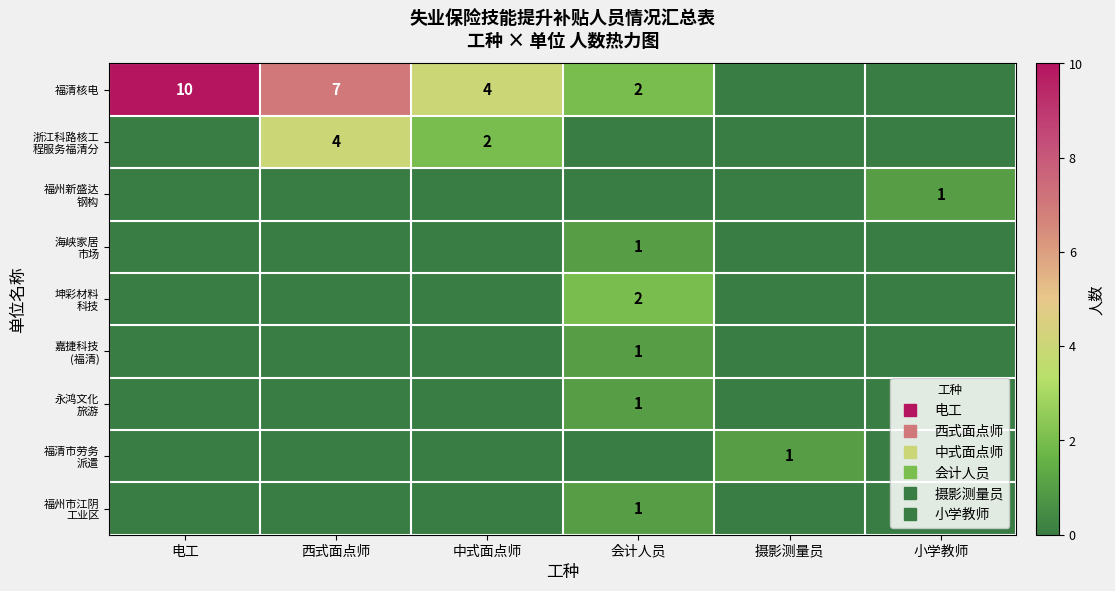

What is the maximum value shown in the chart?

10